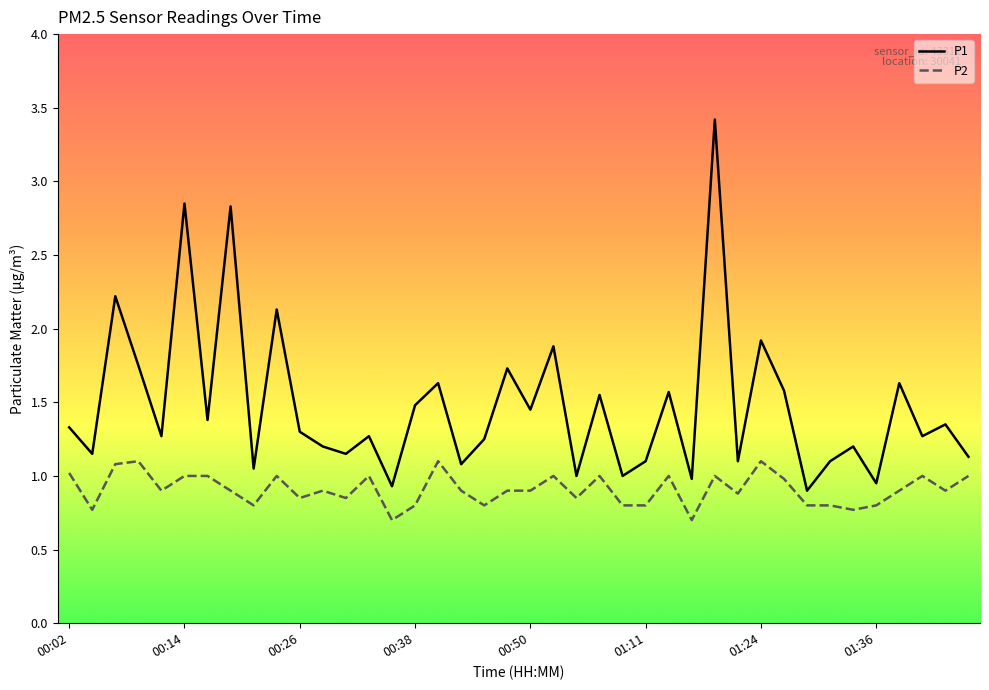

True or false: P2 and P1 intersect in this chart.

False